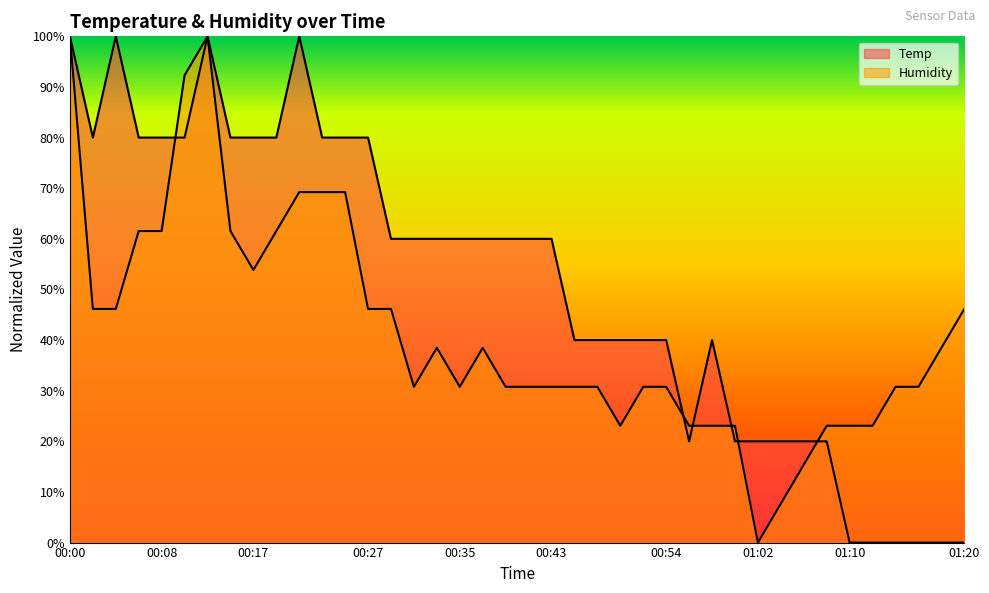

What is the label of the 20th point from the right?

00:41